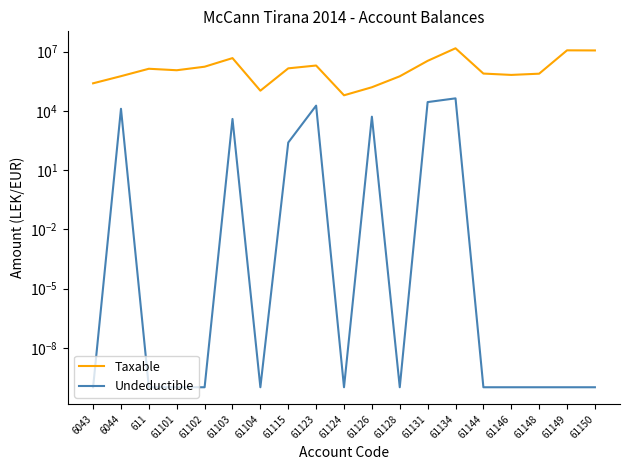

What is the difference between the maximum and minimum values in the Undeductible series?

43299.0